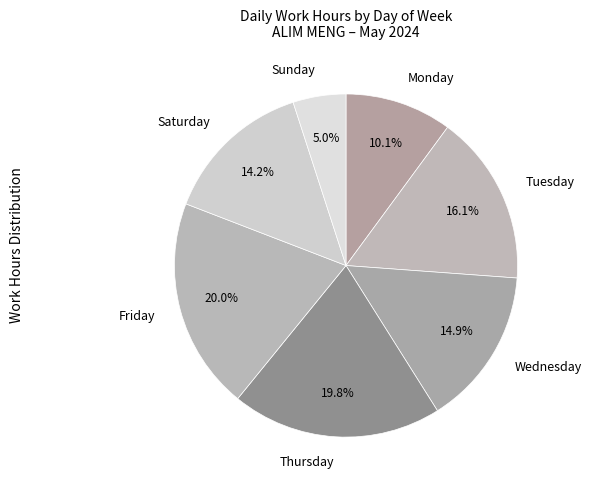

To the nearest percent, what is the difference between the largest and smallest slice percentages?

15%